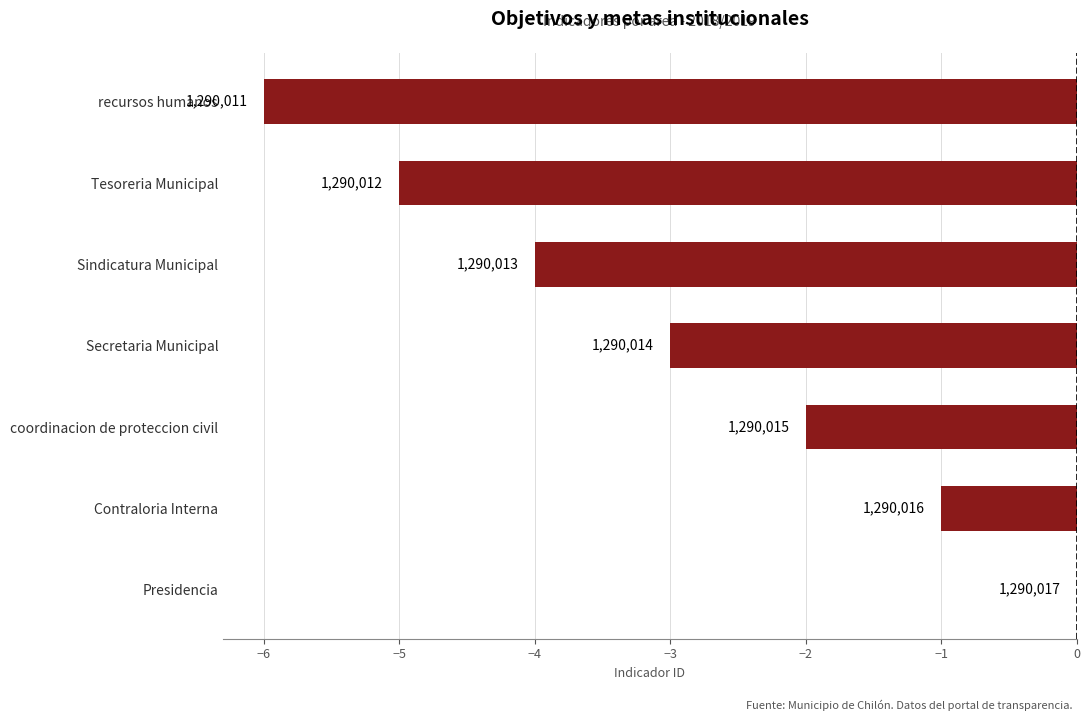

What is the difference between the maximum and minimum values?

6